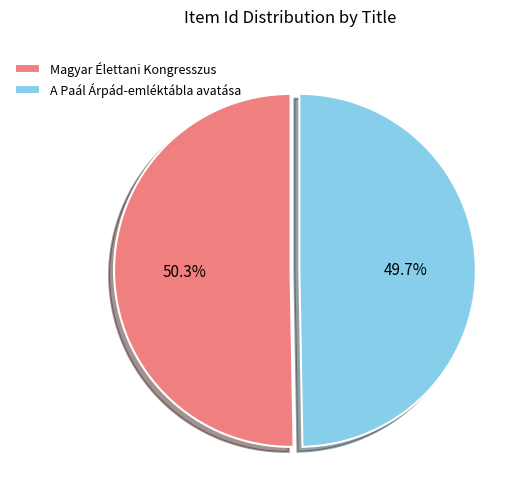

What is the ratio of the value at Magyar Élettani Kongresszus to the value at A Paál Árpád-emléktábla avatása?

1.0